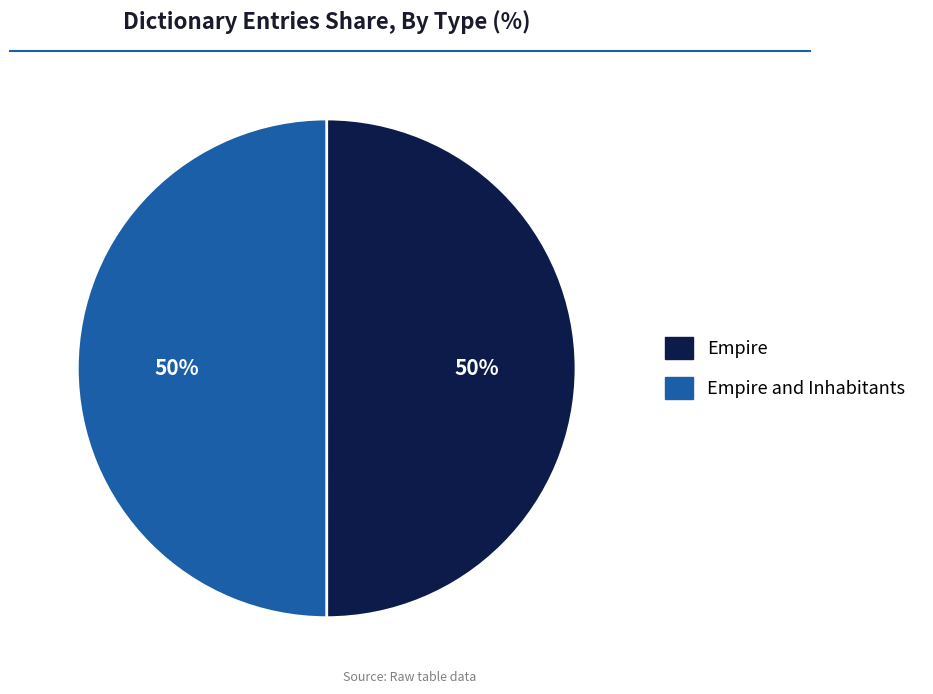

To the nearest percent, what is the average slice percentage?

50%